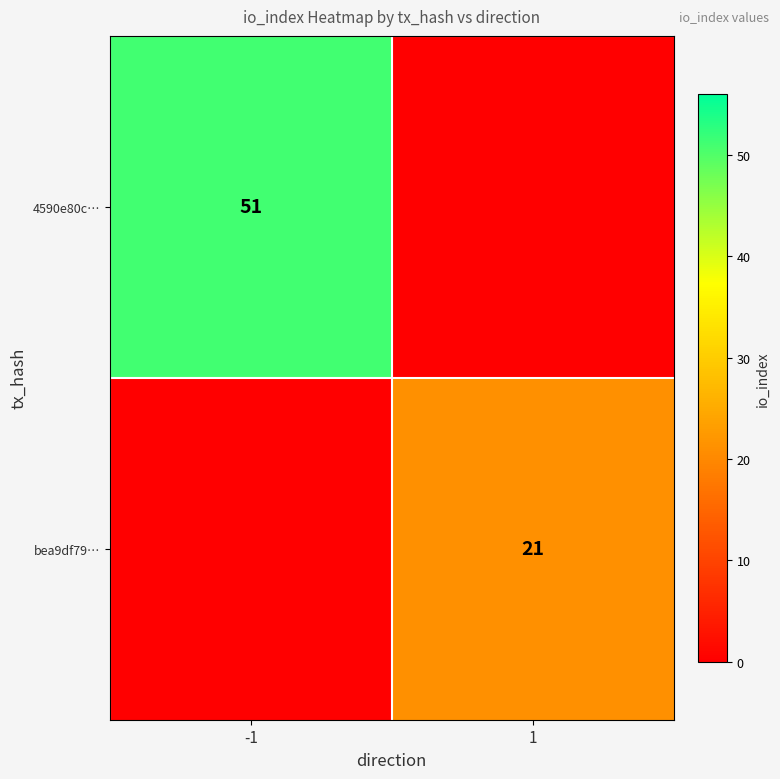

Which category has the lowest value across all series?

1